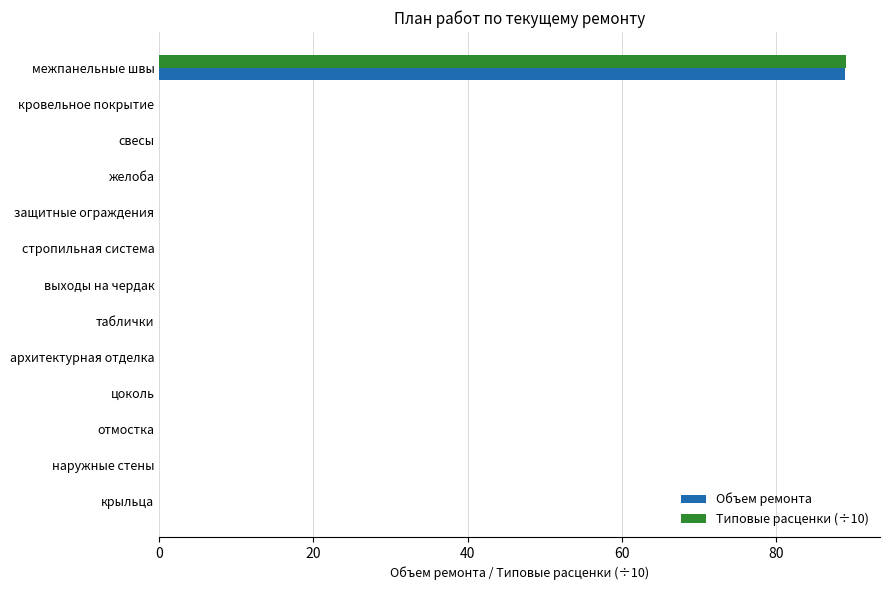

The Объем ремонта series shows 42.1 at межпанельные швы. True or false?

False